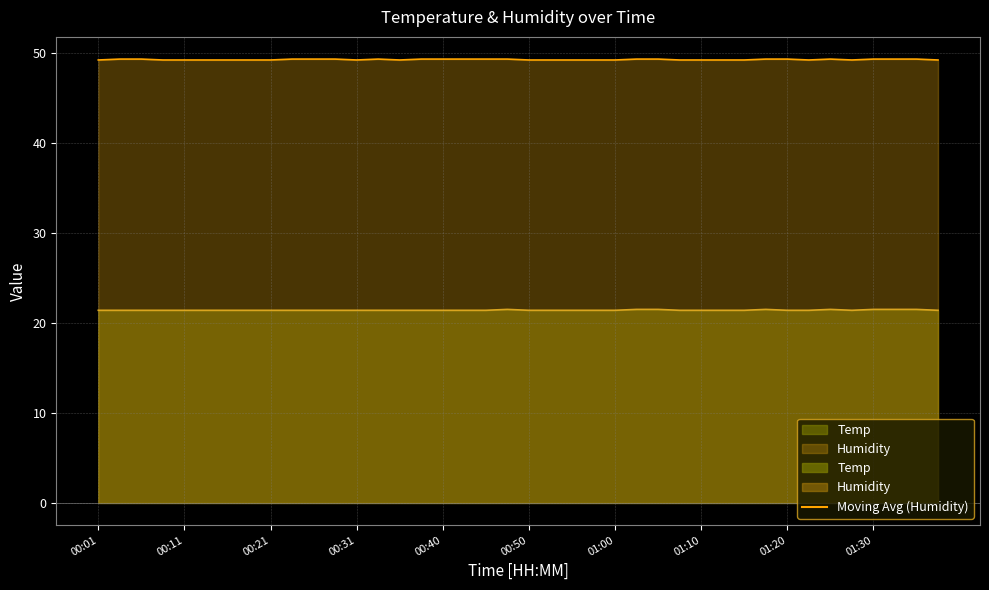

What is the difference between the highest and lowest values at 00:33?

27.9